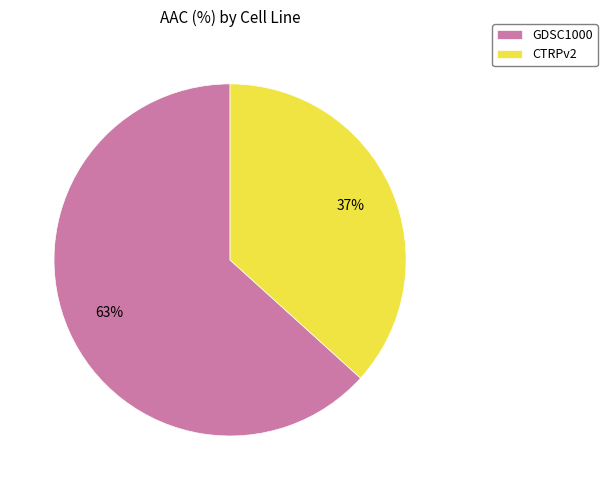

How many slices are in this pie chart?

2